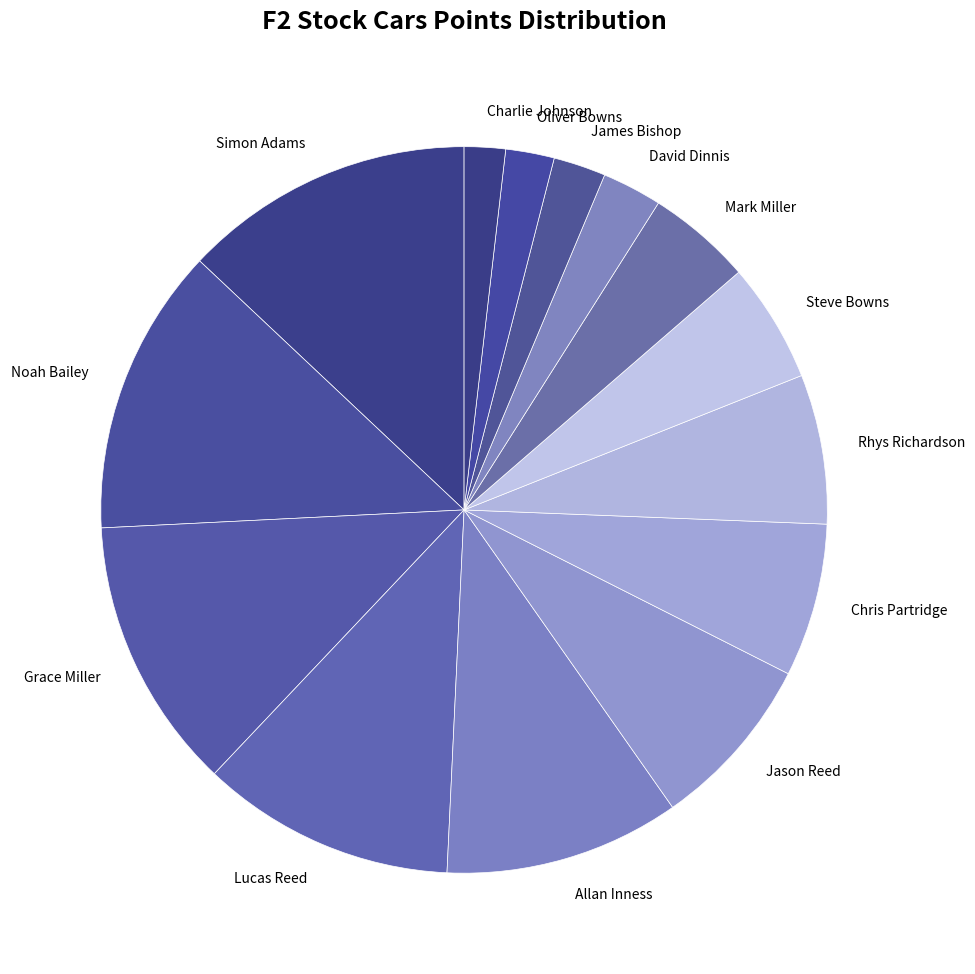

Which has a higher value, Rhys Richardson or Mark Miller?

Rhys Richardson